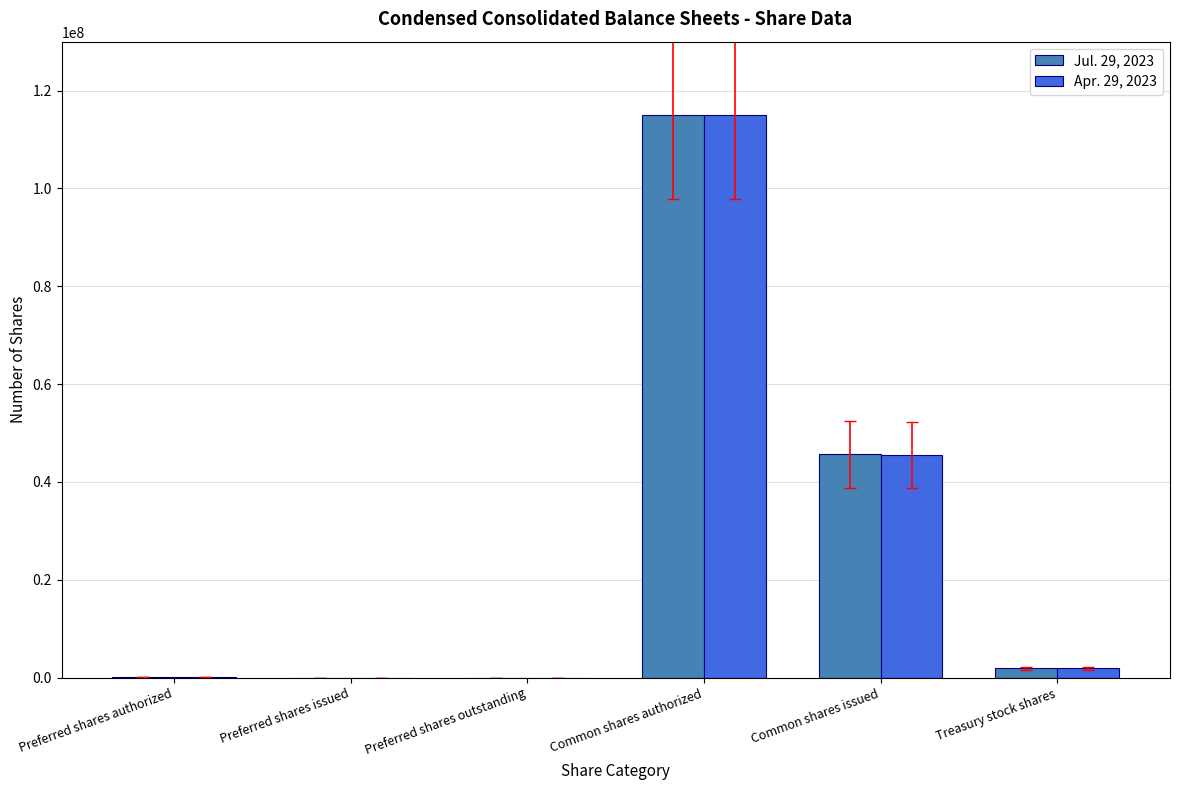

True or false: Jul. 29, 2023 has a value of 45644800 at Common shares issued.

True